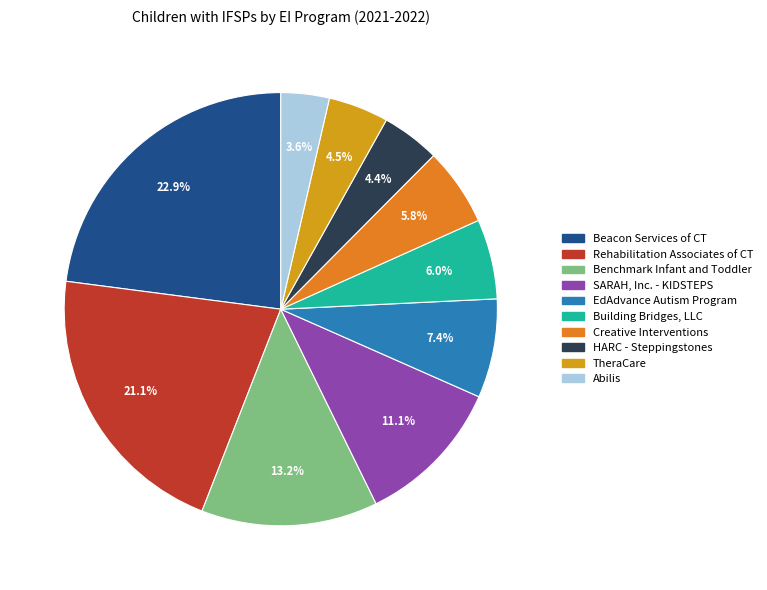

To the nearest percent, what is the combined percentage of Beacon Services of CT and Building Bridges, LLC?

29%